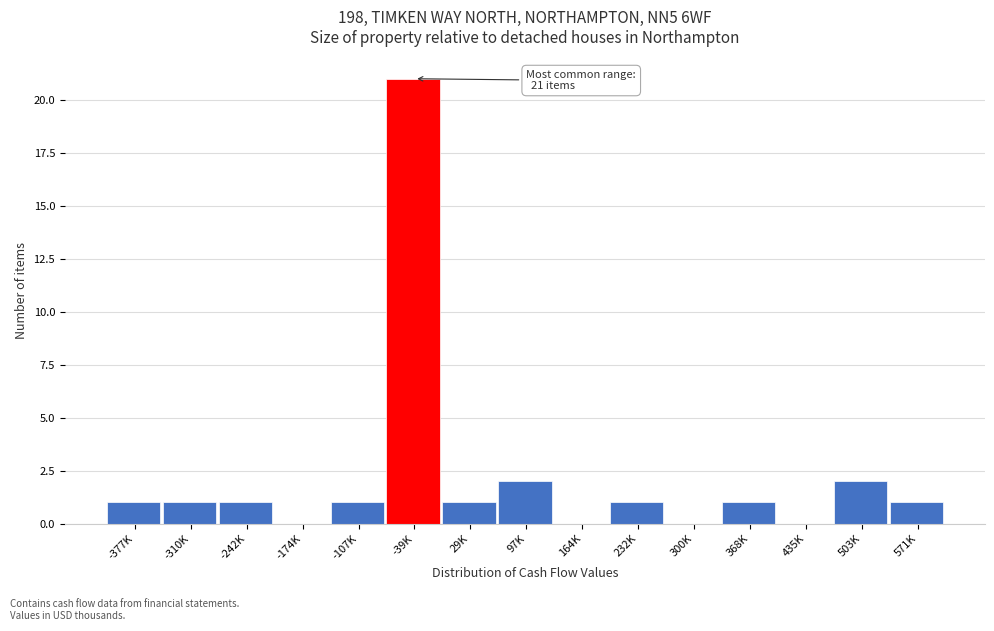

Reading right to left, transcribe all the data shown in this chart.

571K=1	503K=2	435K=0	368K=1	300K=0	232K=1	164K=0	97K=2	29K=1	-39K=21	-107K=1	-174K=0	-242K=1	-310K=1	-377K=1